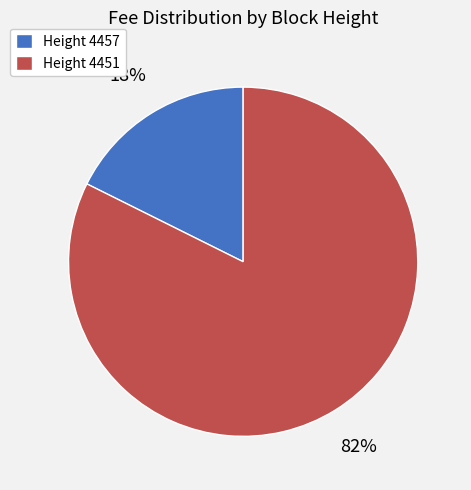

Count the number of slices in the pie.

2